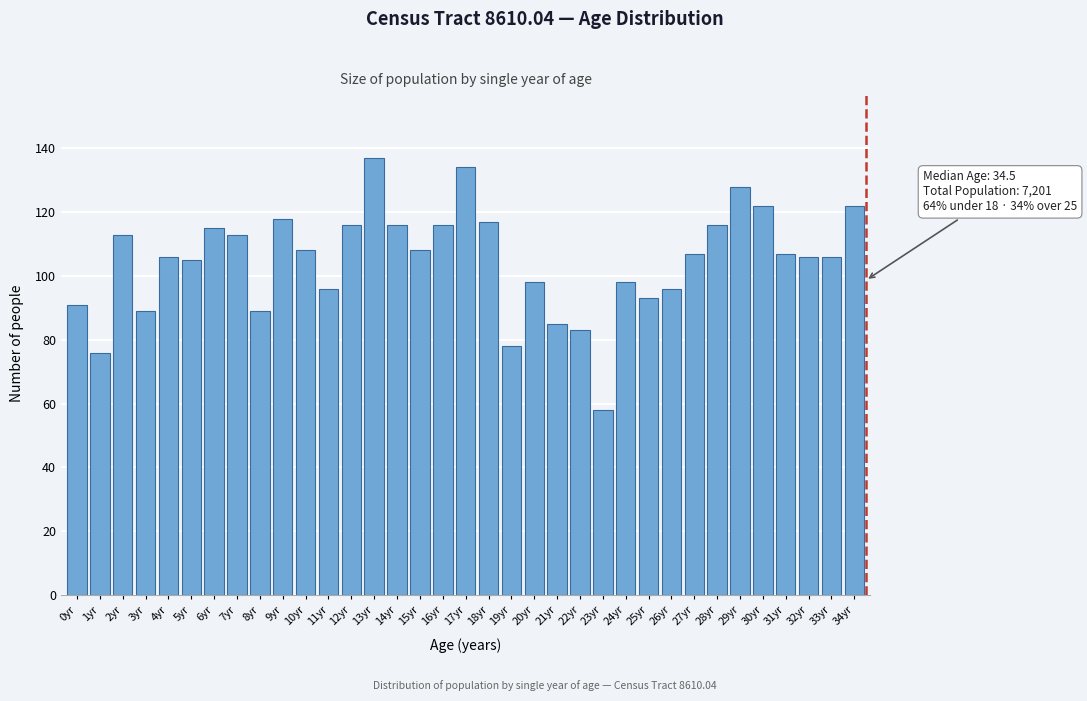

Approximately how many times larger is the value at 20yr compared to 9yr?

0.8